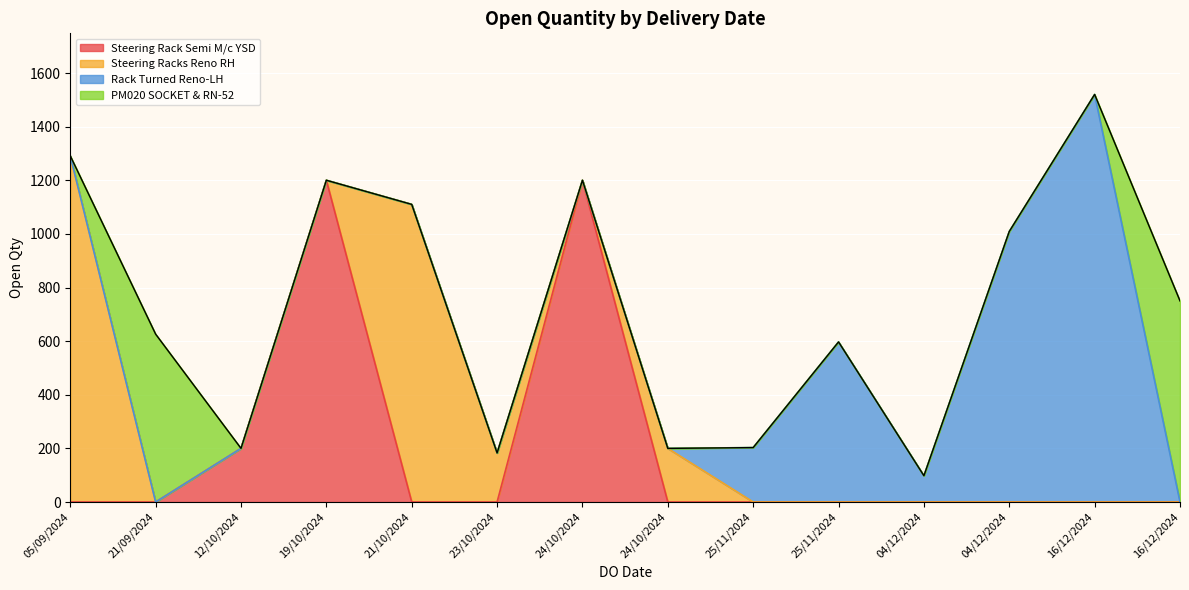

The chart shows a value of 377 at 25/11/2024. True or false?

False